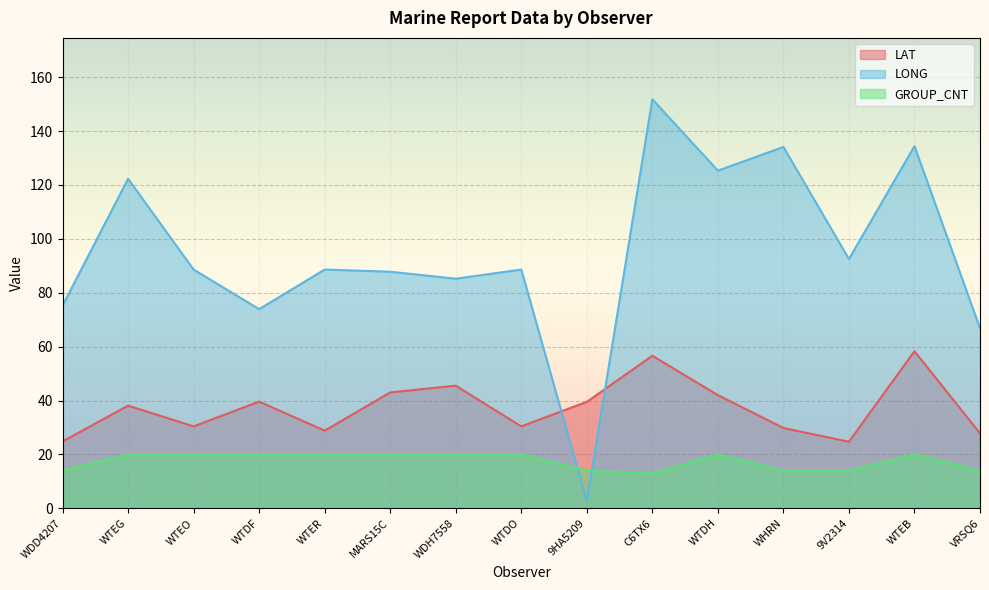

What position from the left is WTEB?

14